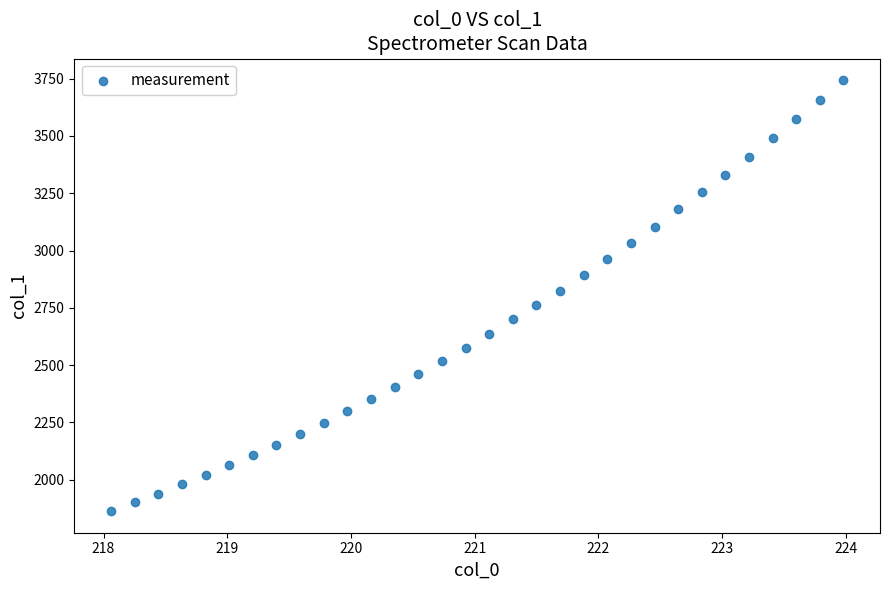

What is the range of X values (max minus min)?

5.9